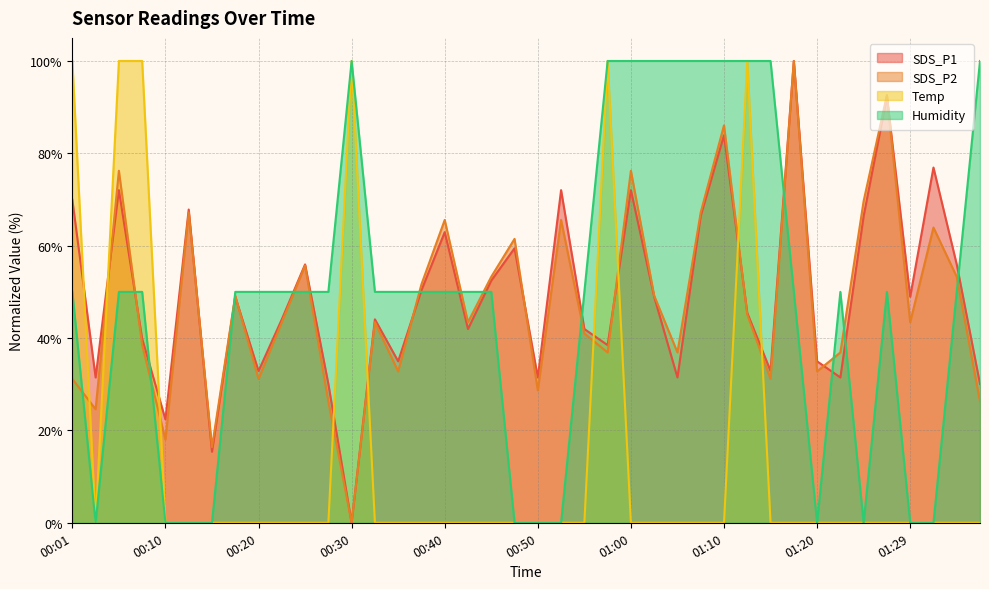

Reading right to left, transcribe all the data shown in this chart.

SDS_P1: 30.1	55.9	76.9	49.0	92.3	66.4	31.5	35.0	100.0	32.9	45.5	83.9	66.4	31.5	49.0	72.0	38.5	42.0	72.0	31.5	59.4	52.4	42.0	62.9	50.3	35.0	44.1	0.0	30.1	55.9	44.1	32.9	49.0	15.4	67.8	22.4	39.9	72.0	31.5	69.9
SDS_P2: 26.2	53.3	63.9	43.4	92.6	69.7	36.9	32.8	100.0	31.1	45.1	86.1	67.2	36.9	49.2	76.2	36.9	41.0	65.6	28.7	61.5	53.3	43.4	65.6	51.6	32.8	43.4	0.0	26.2	55.7	43.4	31.1	49.2	16.4	67.2	18.0	38.5	76.2	24.6	31.1
Temp: 0.0	0.0	0.0	0.0	0.0	0.0	0.0	0.0	0.0	0.0	100.0	0.0	0.0	0.0	0.0	0.0	100.0	0.0	0.0	0.0	0.0	0.0	0.0	0.0	0.0	0.0	0.0	100.0	0.0	0.0	0.0	0.0	0.0	0.0	0.0	0.0	100.0	100.0	0.0	100.0
Humidity: 100.0	50.0	0.0	0.0	50.0	0.0	50.0	0.0	50.0	100.0	100.0	100.0	100.0	100.0	100.0	100.0	100.0	50.0	0.0	0.0	0.0	50.0	50.0	50.0	50.0	50.0	50.0	100.0	50.0	50.0	50.0	50.0	50.0	0.0	0.0	0.0	50.0	50.0	0.0	50.0